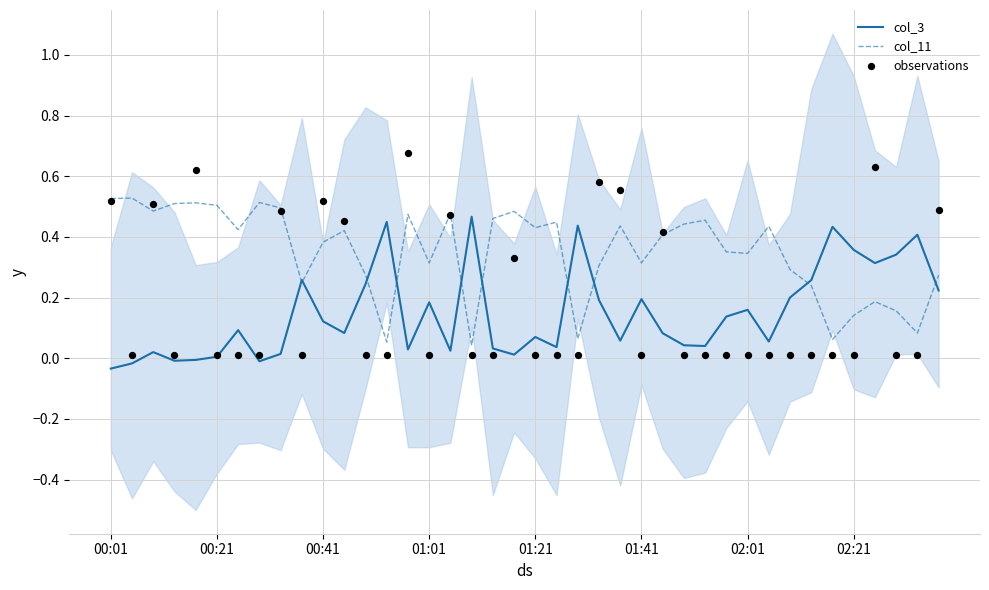

What are all the series names shown in the legend?

col_3, col_11, observations